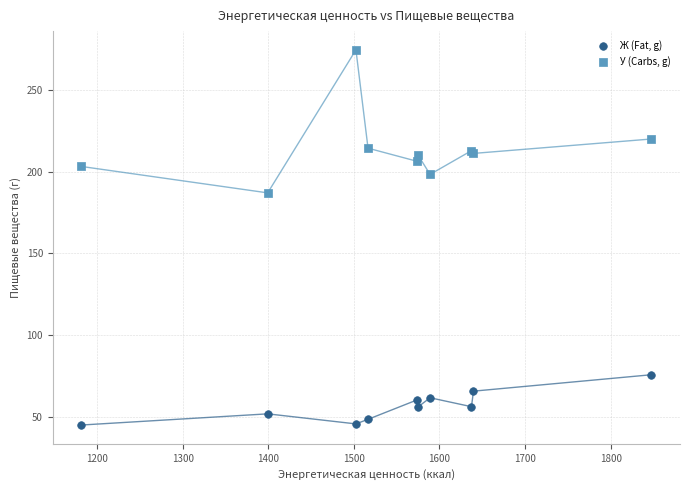

What are all the series names shown in the legend?

Ж (Fat, g), У (Carbs, g)